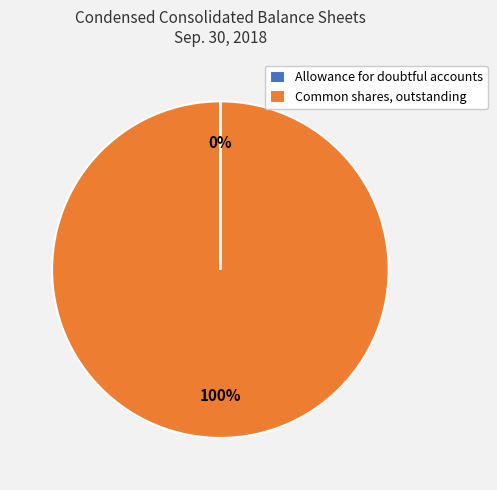

To the nearest percent, what is the difference between the largest and smallest slice percentages?

100%